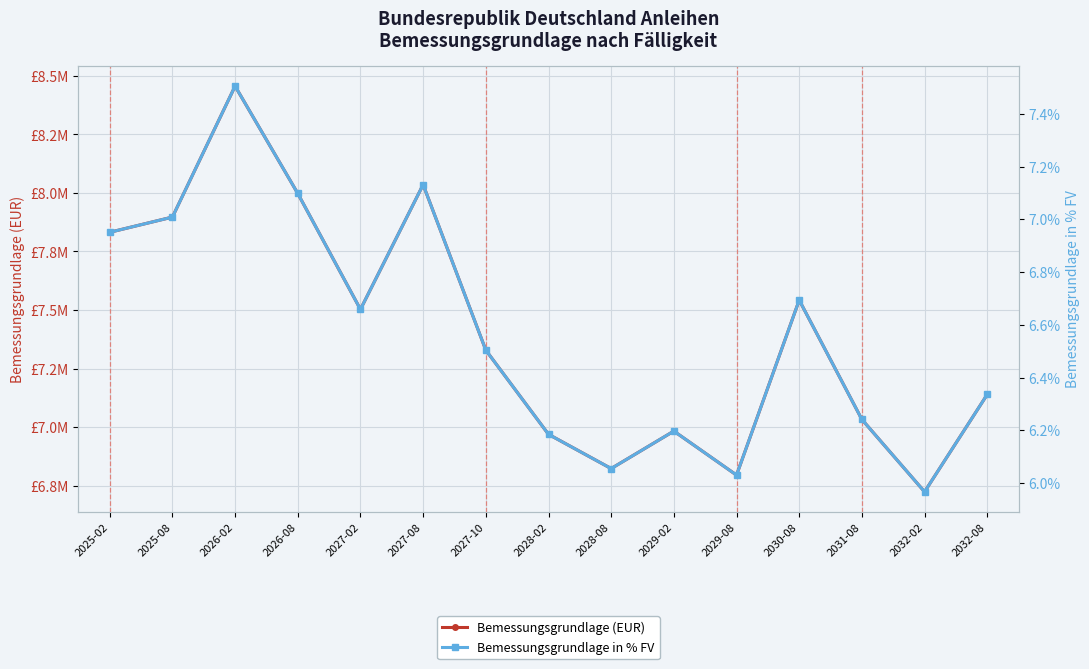

At how many categories does at least one series exceed 7361818?

7